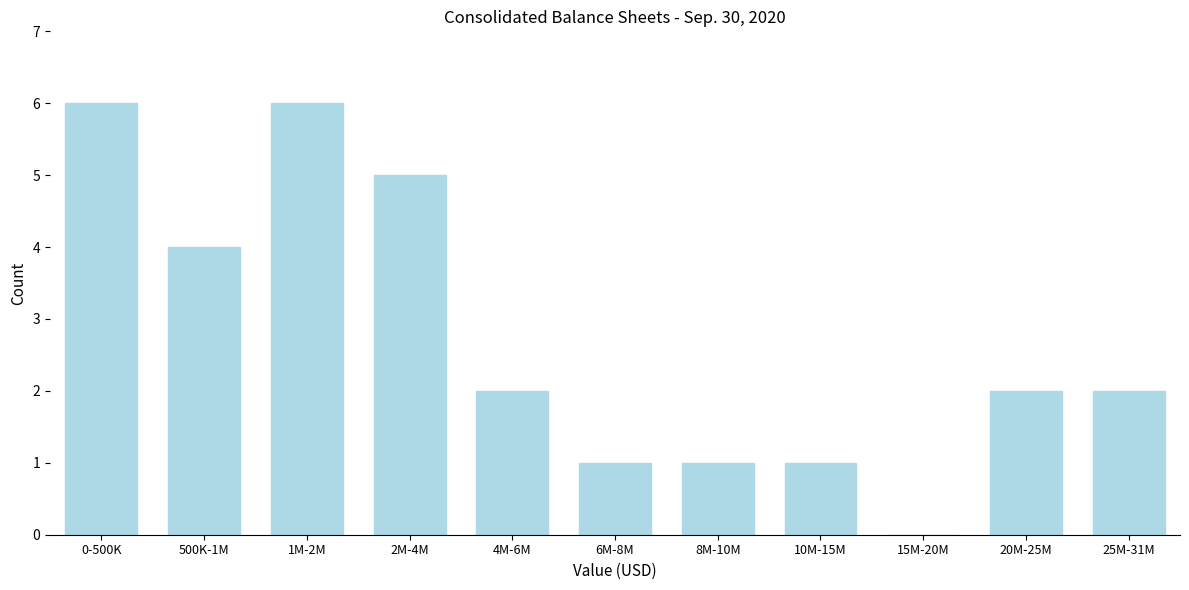

Reading right to left, list all the values displayed in this chart.

25M-31M=2	20M-25M=2	15M-20M=0	10M-15M=1	8M-10M=1	6M-8M=1	4M-6M=2	2M-4M=5	1M-2M=6	500K-1M=4	0-500K=6